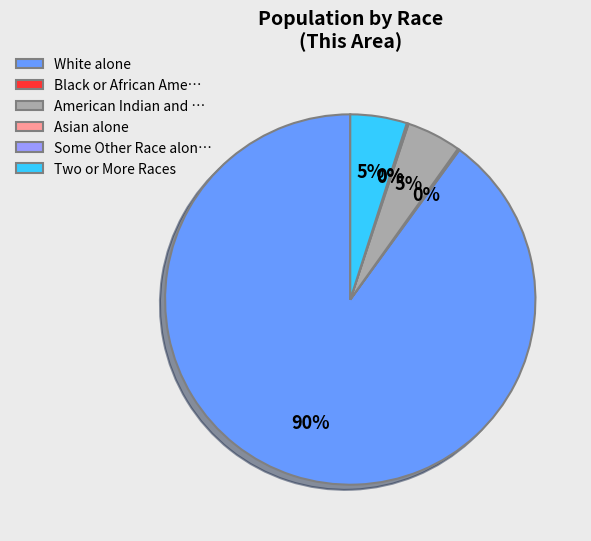

Which slice represents more than half of the pie?

White alone